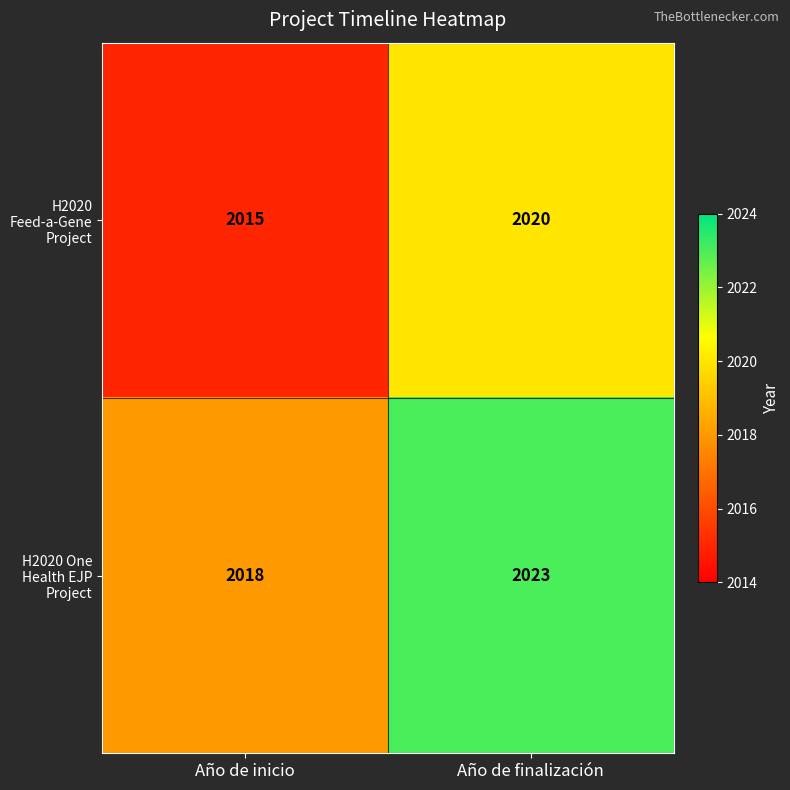

At which category is the sum across all series the highest?

Año de finalización